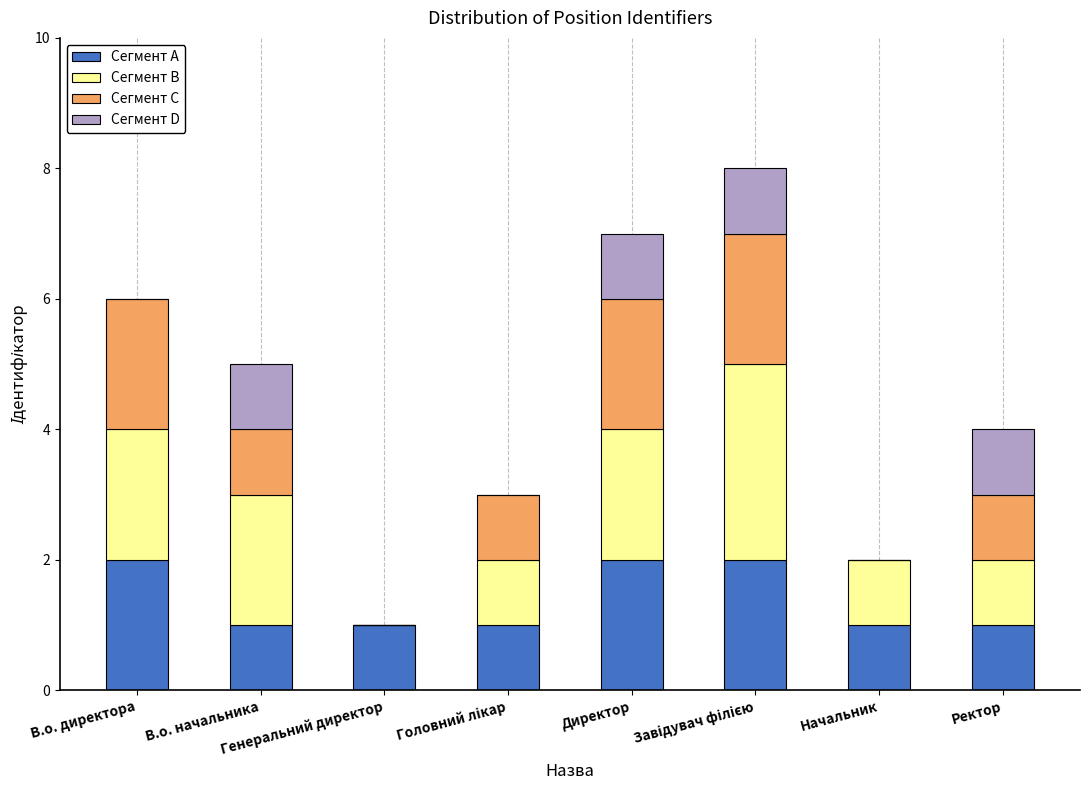

How many distinct data groups are displayed?

4